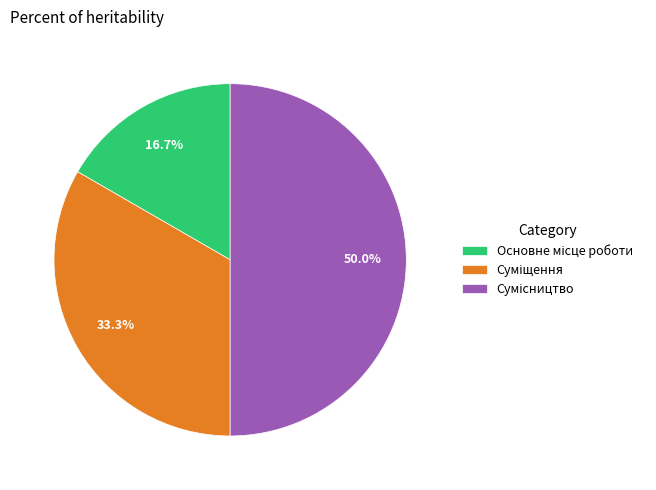

True or false: Сумісництво accounts for 59% of the total.

False